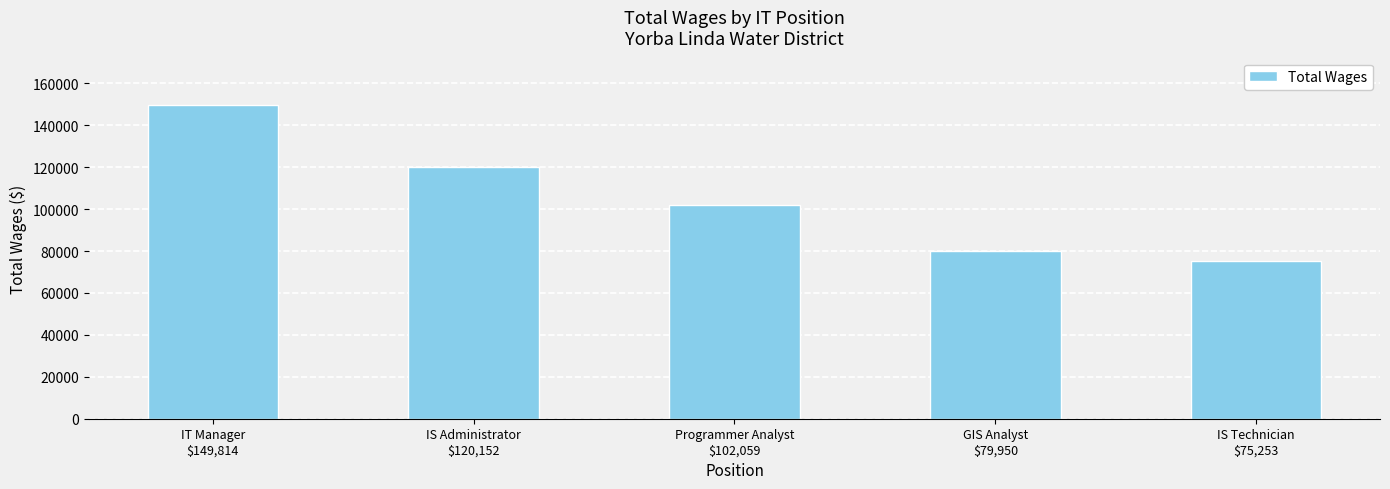

What is the change in value from IS Administrator
$120,152 to GIS Analyst
$79,950?

-40202